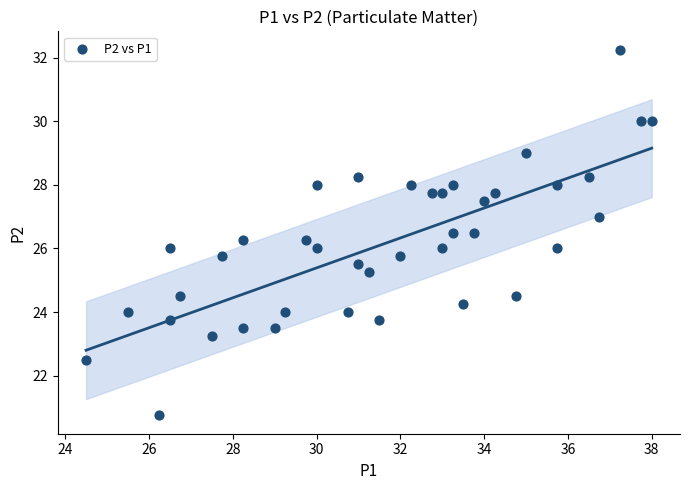

What is the range of Y values (max minus min)?

11.5